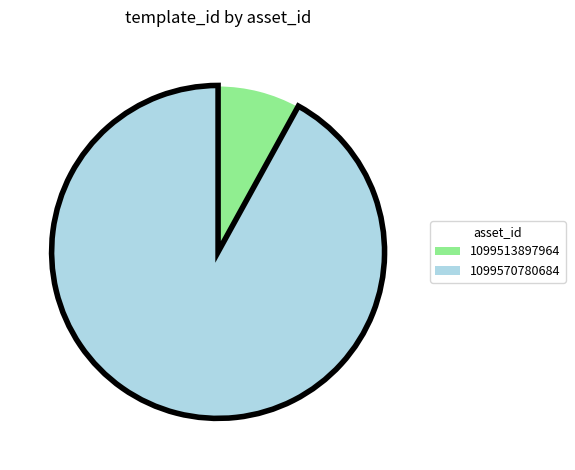

Is 1099513897964 the majority of the pie?

No